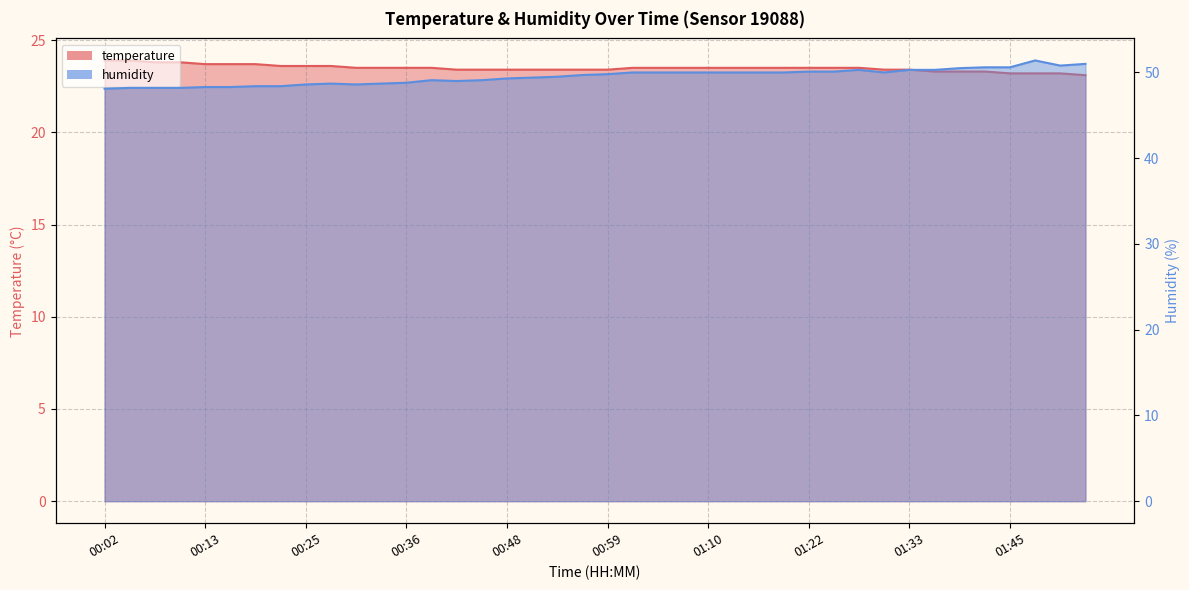

The value of humidity at 01:50 is 50.8. True or false?

True